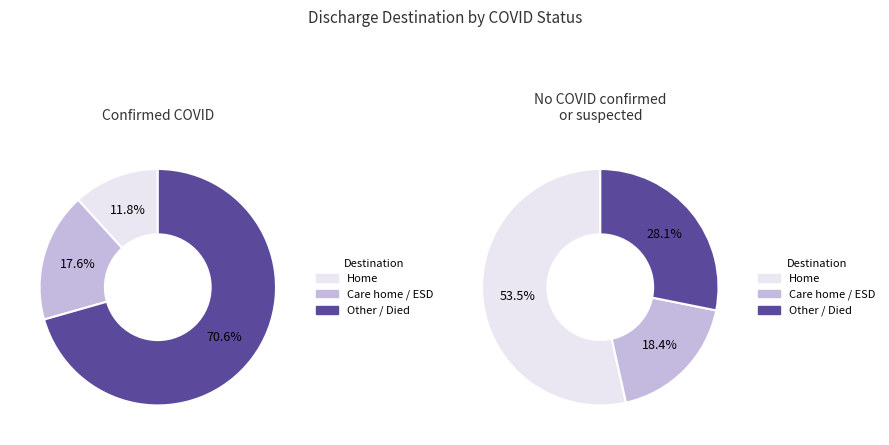

True or false: Discharged to ESD accounts for 1% of the total.

False